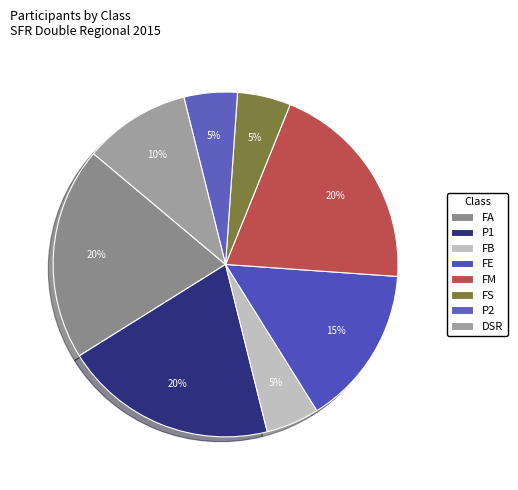

To the nearest percent, what is the difference between the FE and FS slice percentages?

10%